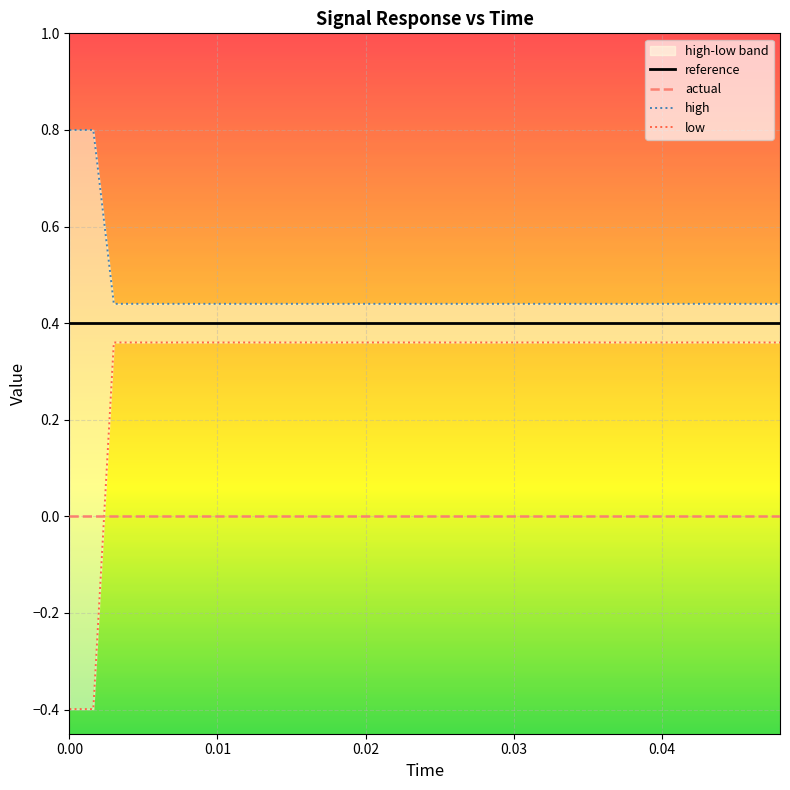

Count the number of data series in this chart.

4